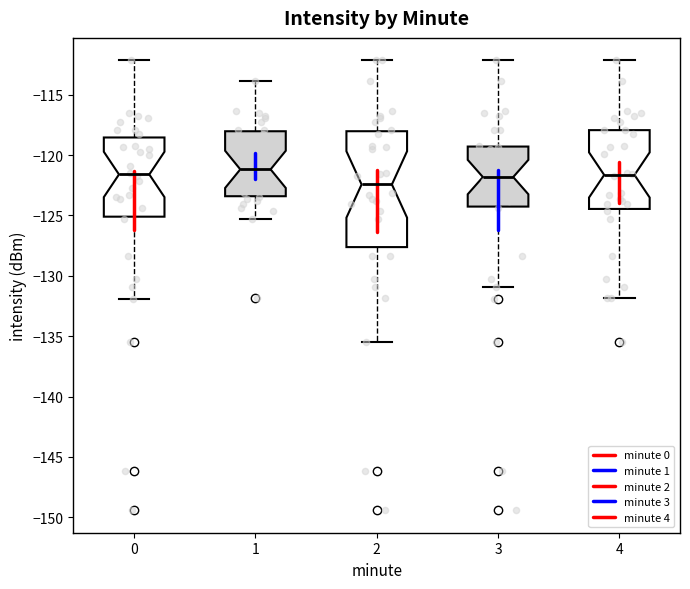

Reading left to right, read every box against the y-axis: the position of its median line, the range the box covers, and the ends of its whiskers. The values are not printed on the chart, so give them approximately, as read against the axis.

0: median -121.5, box -125.0 to -118.5, whiskers -132.0 to -112.0
1: median -121.0, box -123.5 to -118.0, whiskers -125.5 to -114.0
2: median -122.5, box -127.5 to -118.0, whiskers -135.5 to -112.0
3: median -122.0, box -124.5 to -119.5, whiskers -131.0 to -112.0
4: median -121.5, box -124.5 to -118.0, whiskers -132.0 to -112.0